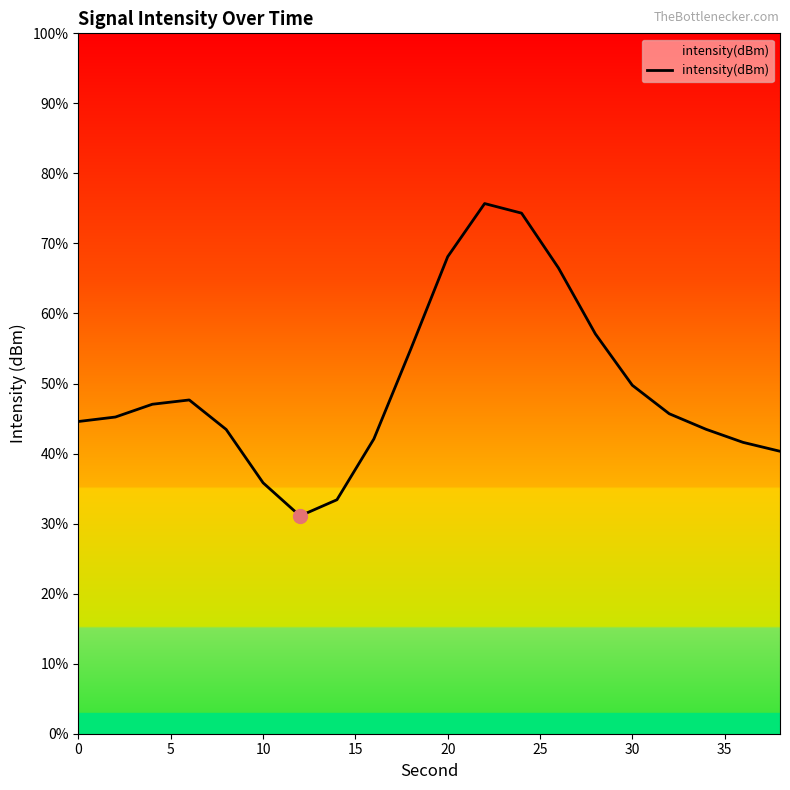

What is the difference between the maximum and minimum values?

44.6